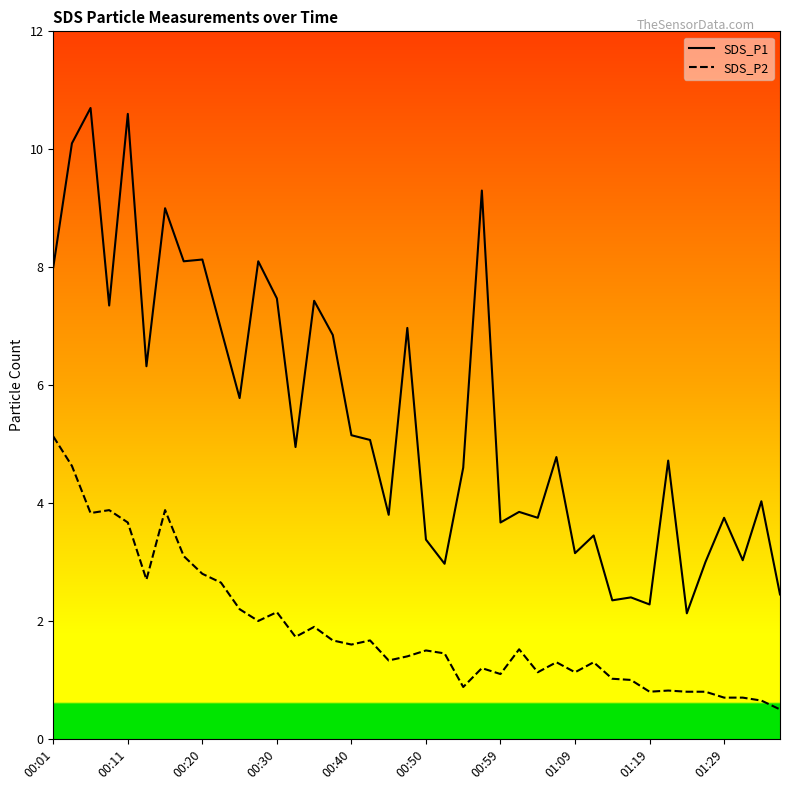

Which series has the widest spread of values?

SDS_P1